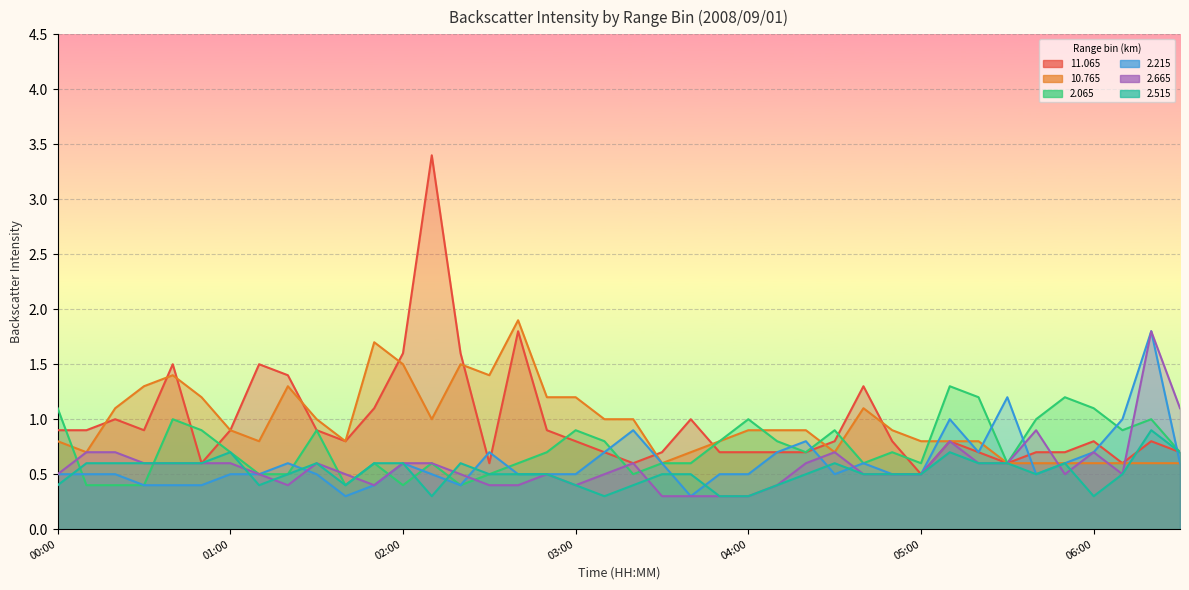

At which category does   2.665 reach its first local valley?

01:20